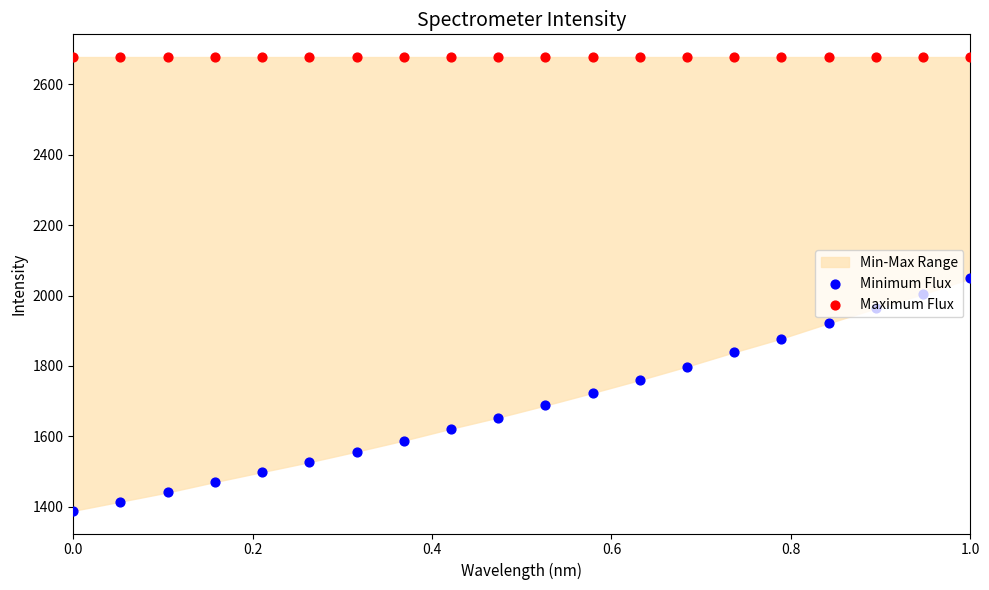

Which series has the widest spread of Y values?

Minimum Flux